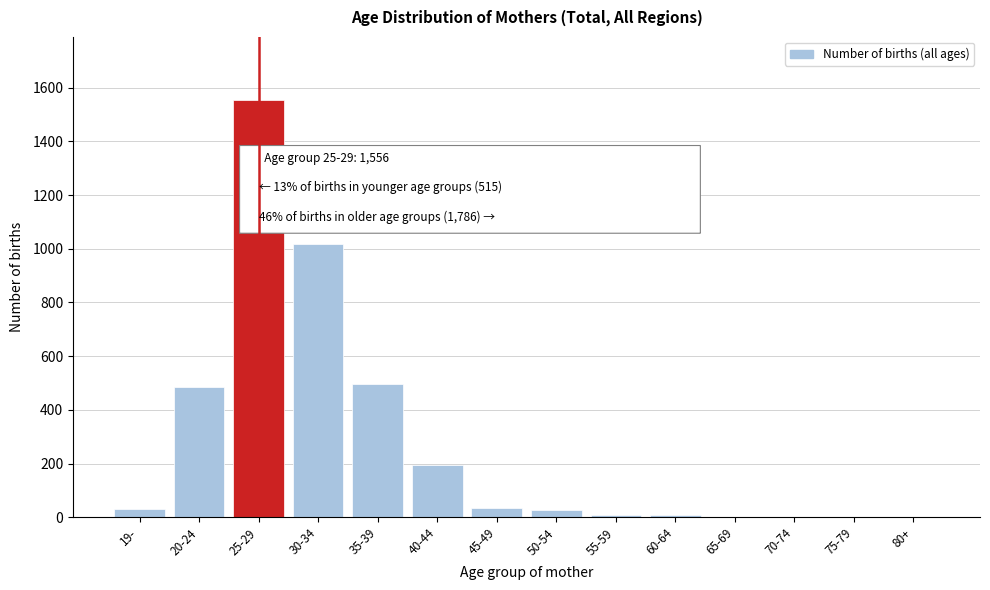

At which label is the value closest to 778?

30-34